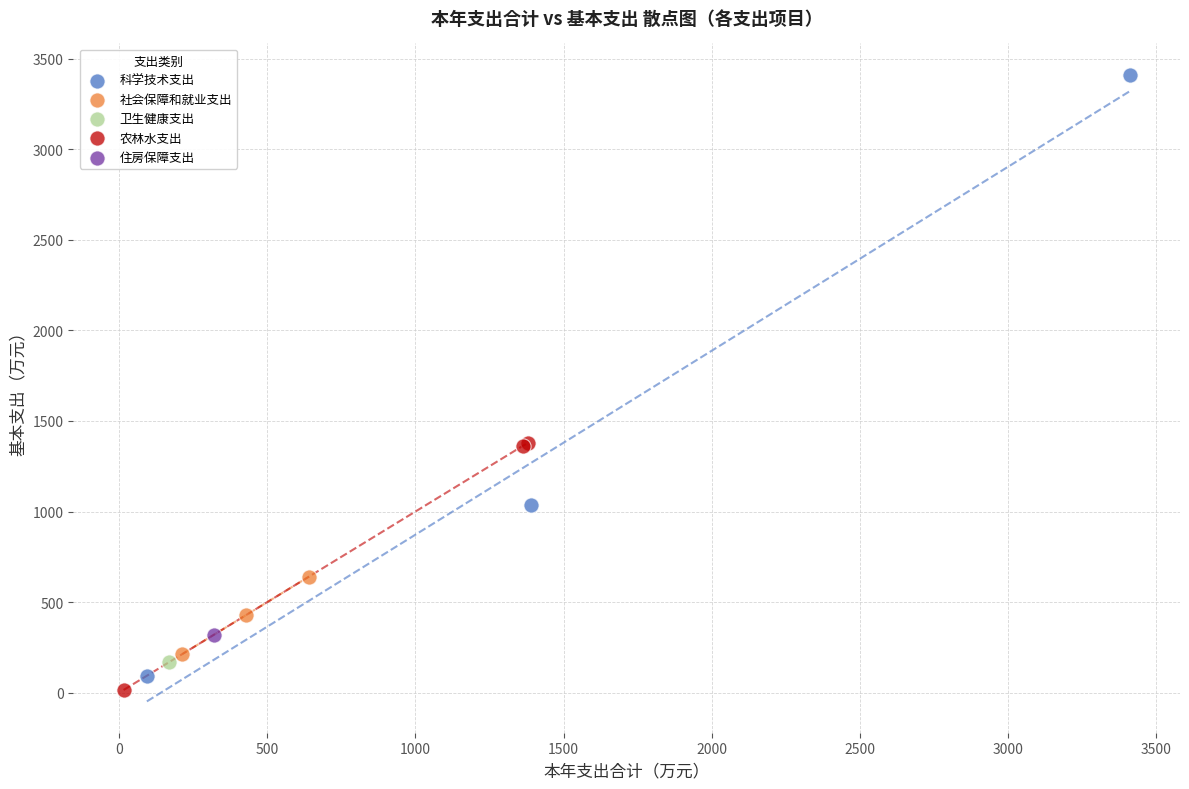

Which series contains the lowest Y value?

农林水支出